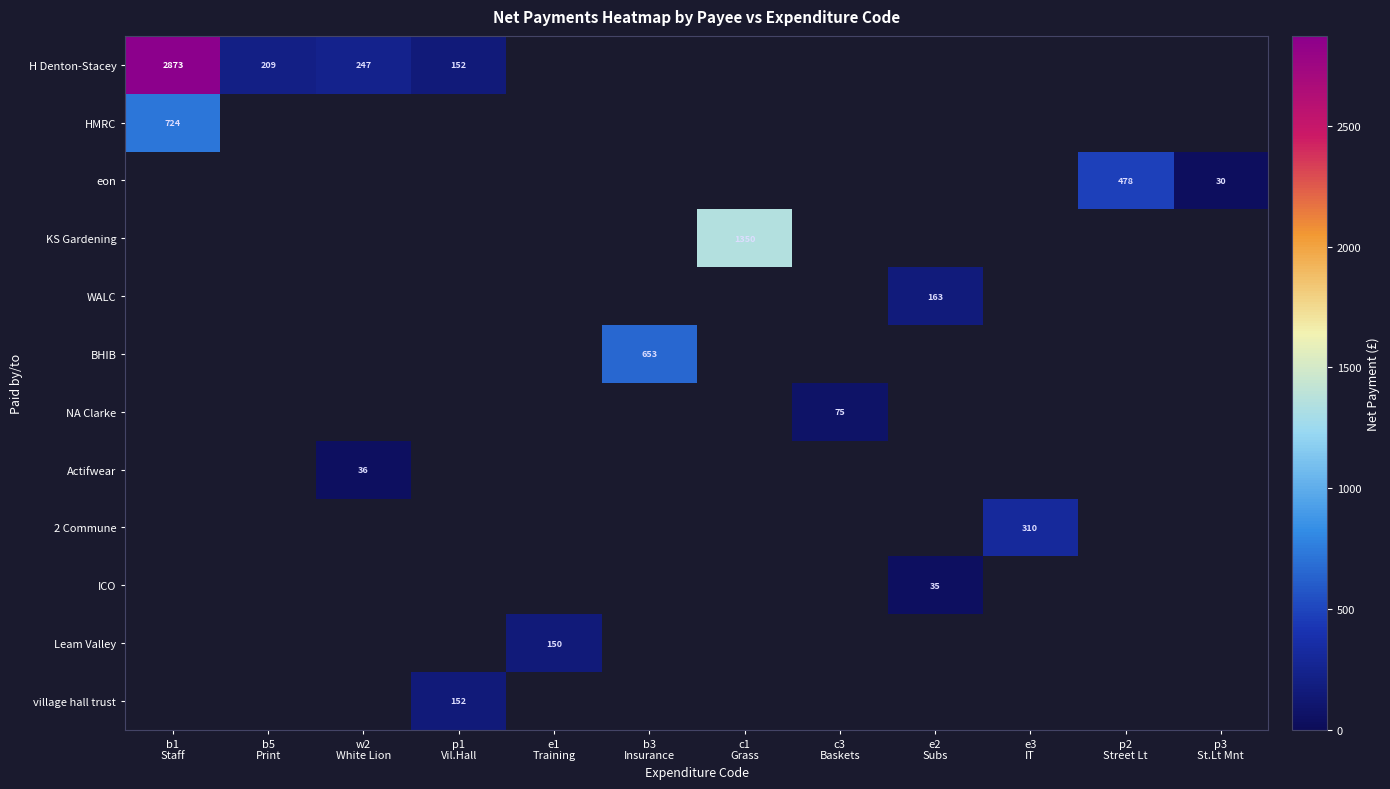

At how many categories does at least one series exceed 1940?

1